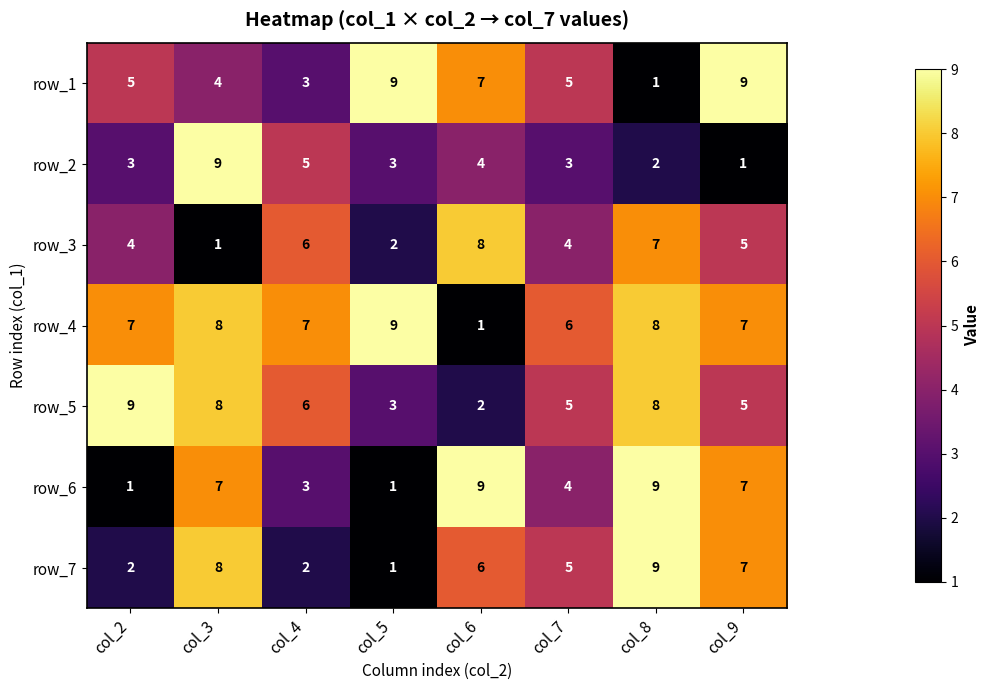

Is the value of row_3 at col_6 greater than the value of row_1 at col_5?

No